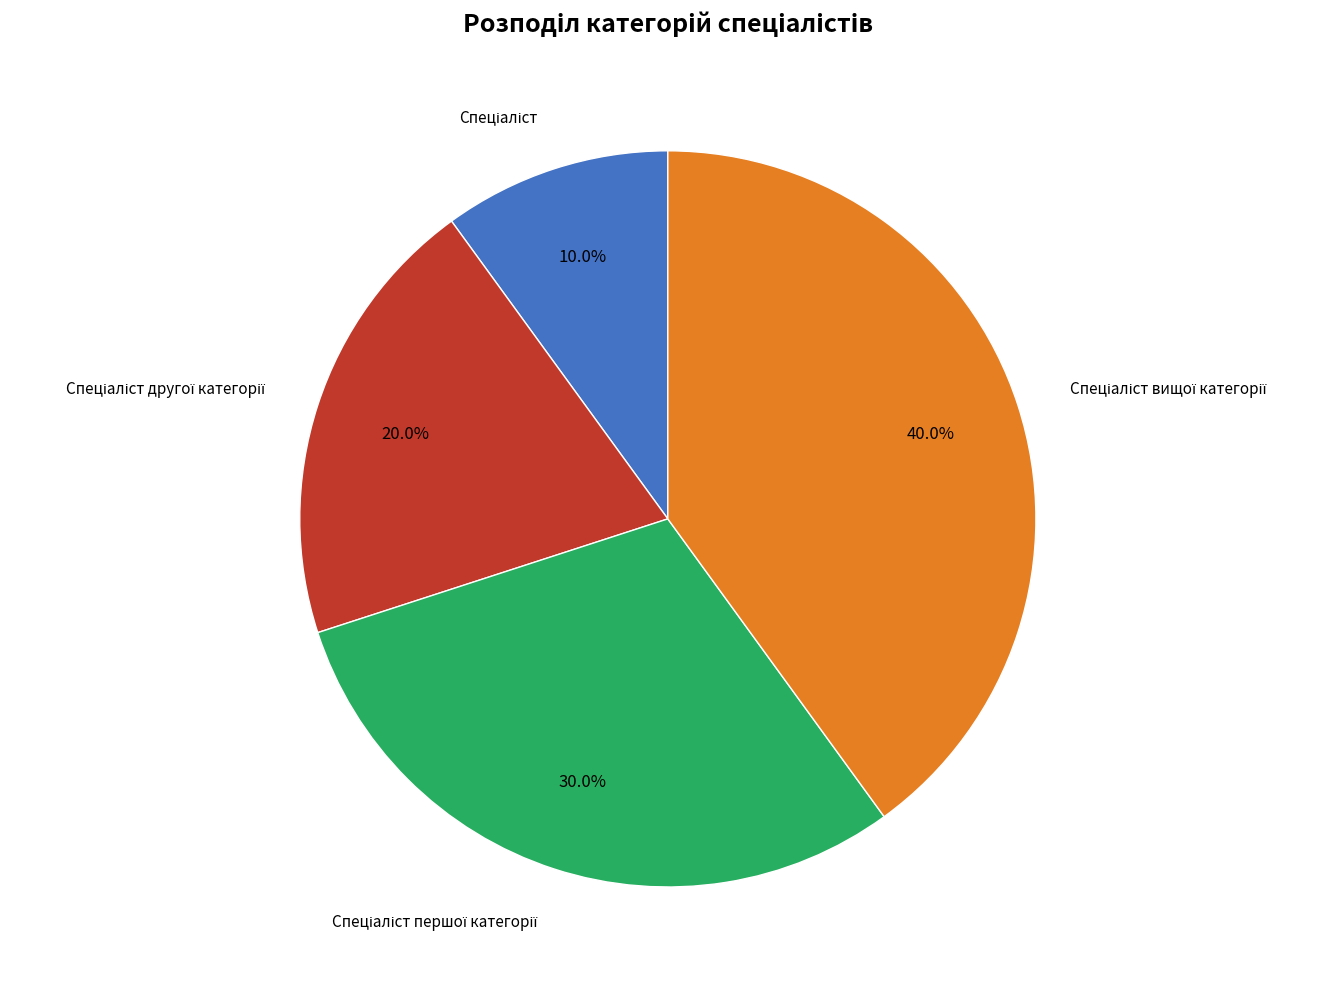

Does any single category account for the majority?

No